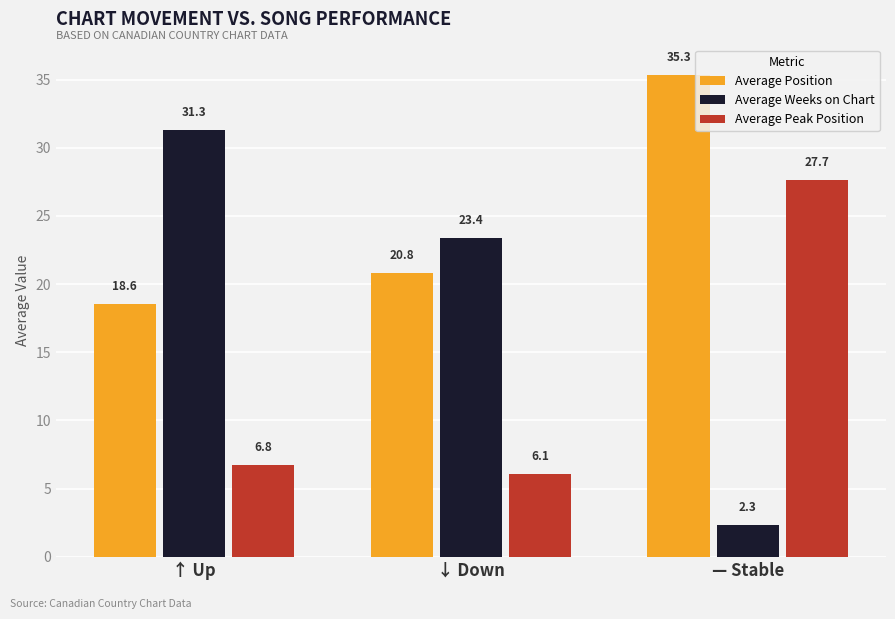

How many values in the Average Position series exceed 20?

2